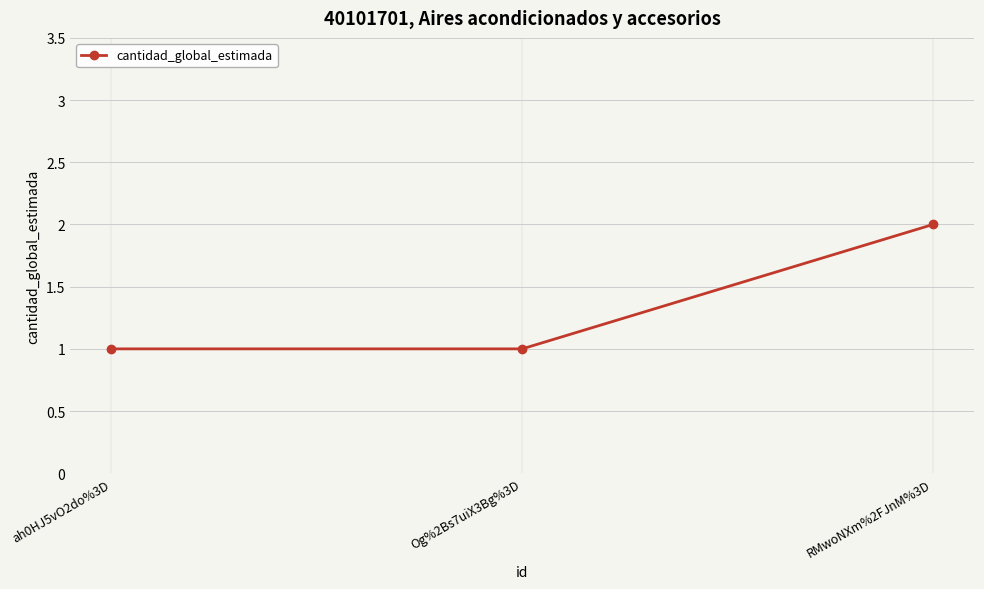

Read the value at ah0HJ5vO2do%3D.

1